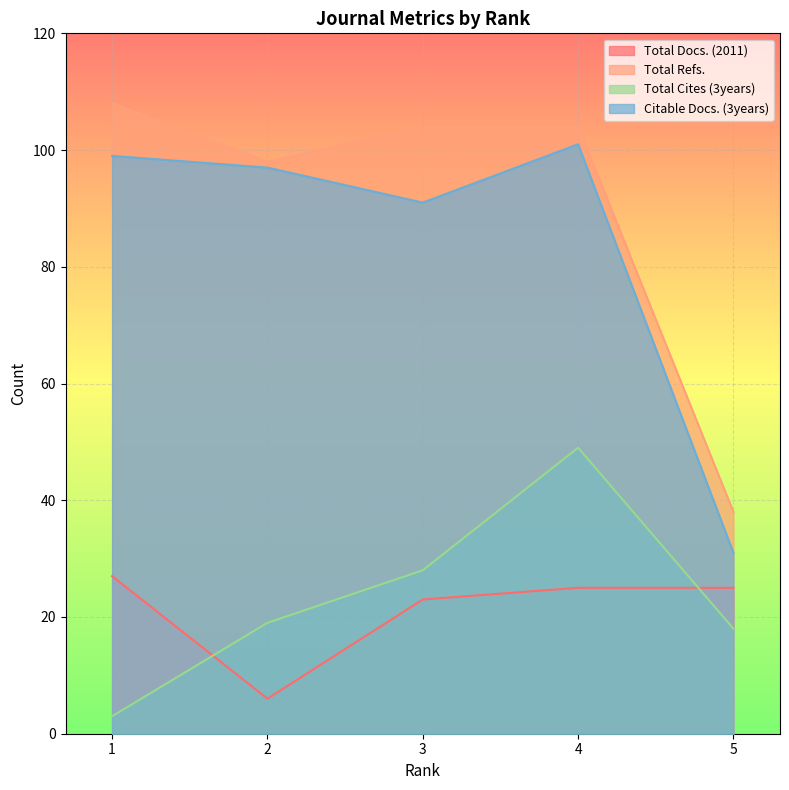

In Citable Docs. (3years), how many points are lower than both neighbors (excluding endpoints)?

1